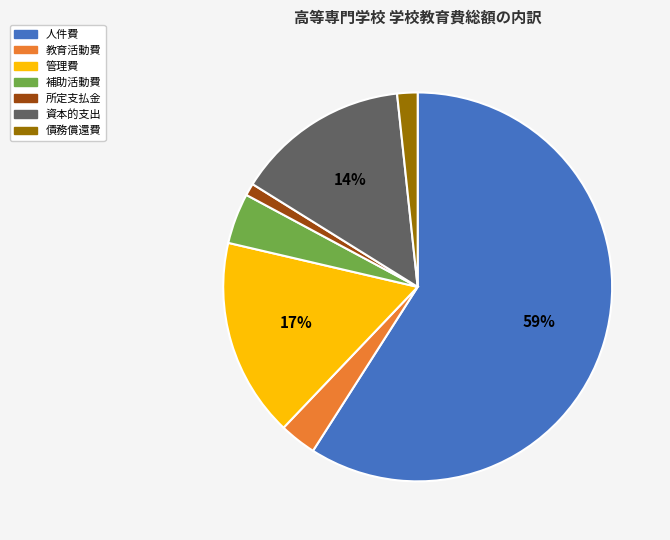

What is the ratio of the value at 補助活動費 to the value at 資本的支出?

0.3